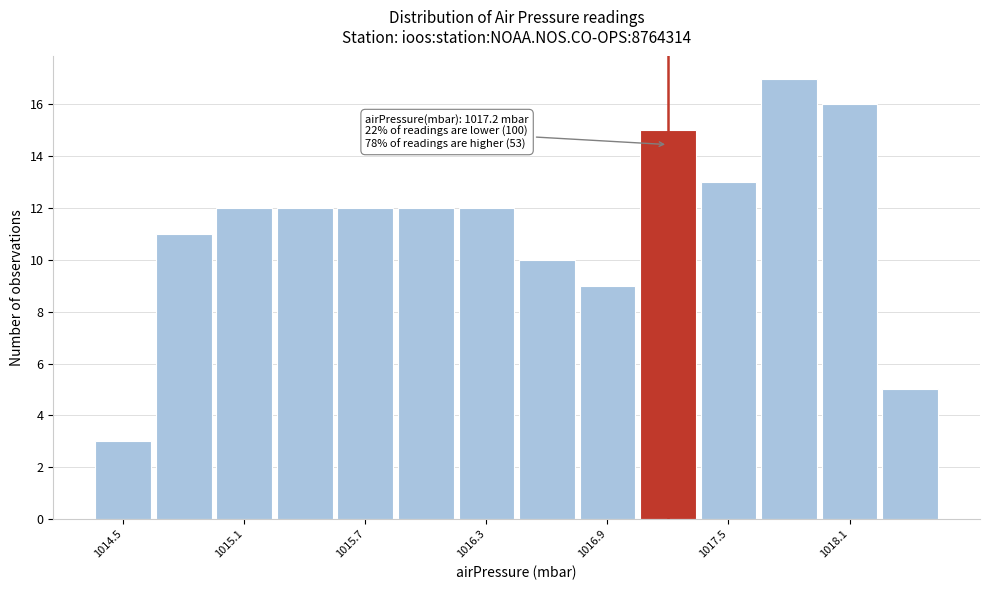

Read against the x-axis, roughly where is the centre of the tallest bar?

1017.8